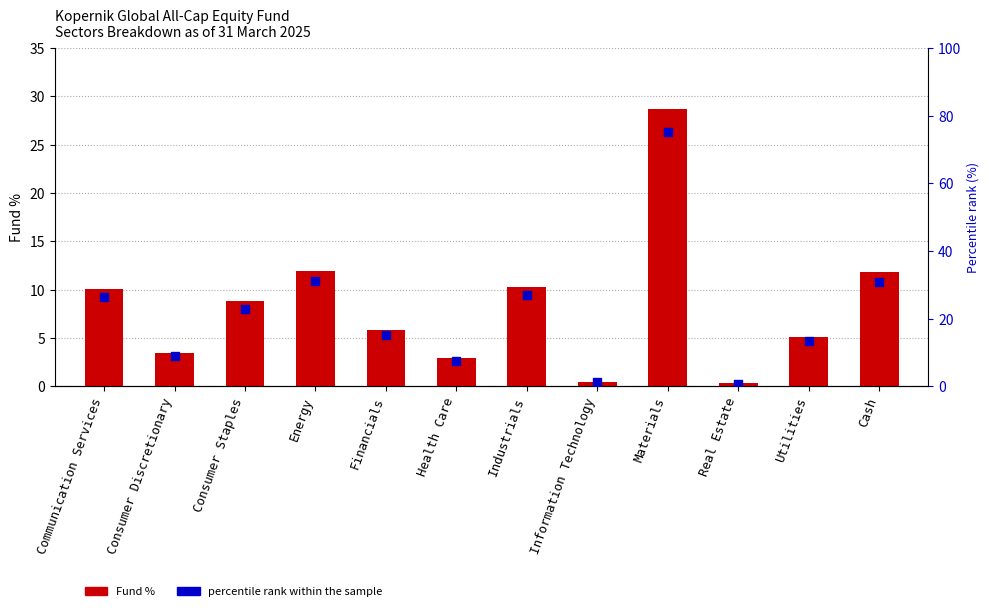

Which series has the largest total across all categories?

percentile rank within the sample